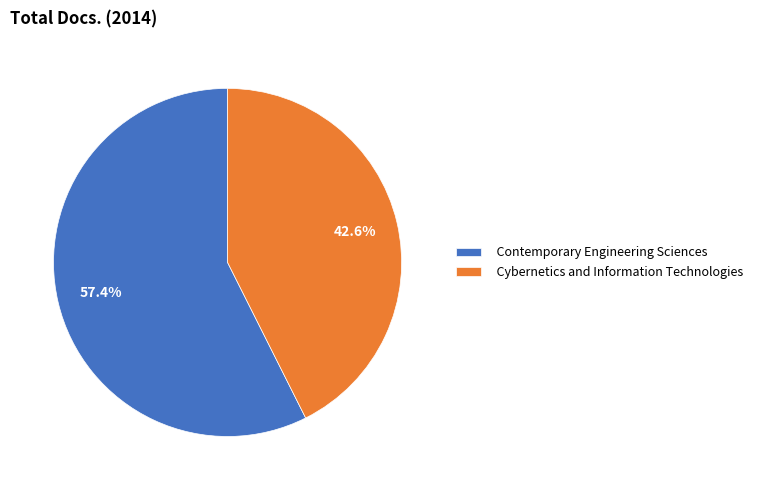

Combined, do Contemporary Engineering Sciences and Cybernetics and Information Technologies account for over 50%?

Yes